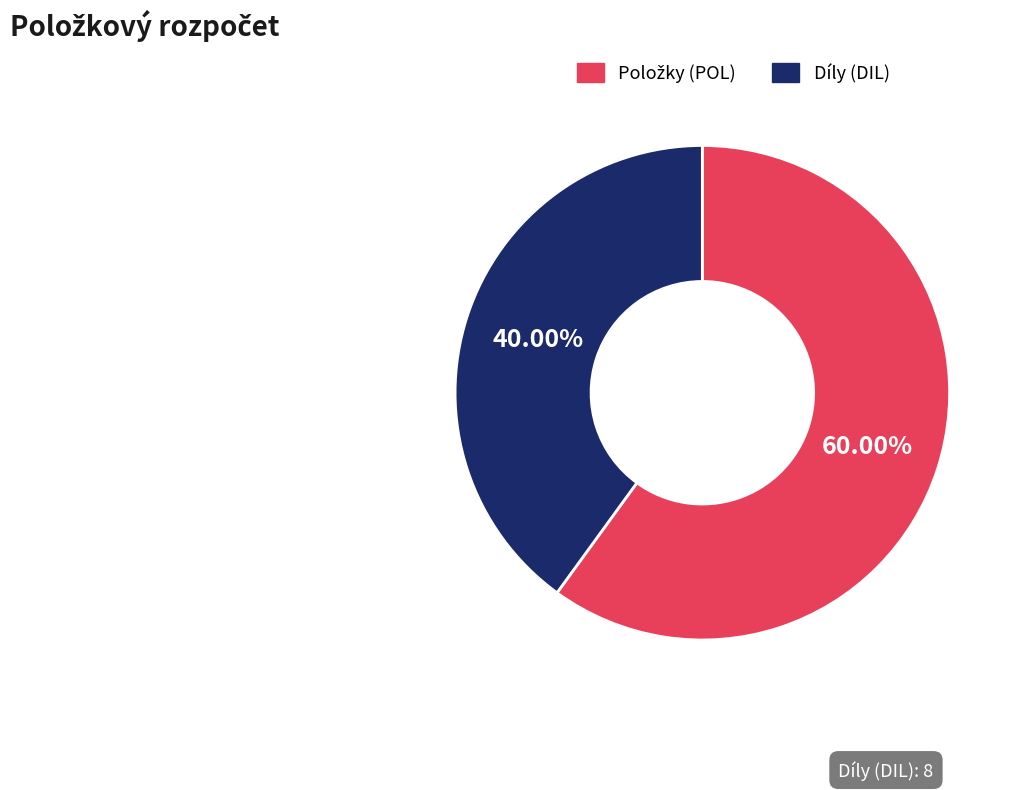

Count the number of slices in the pie.

2